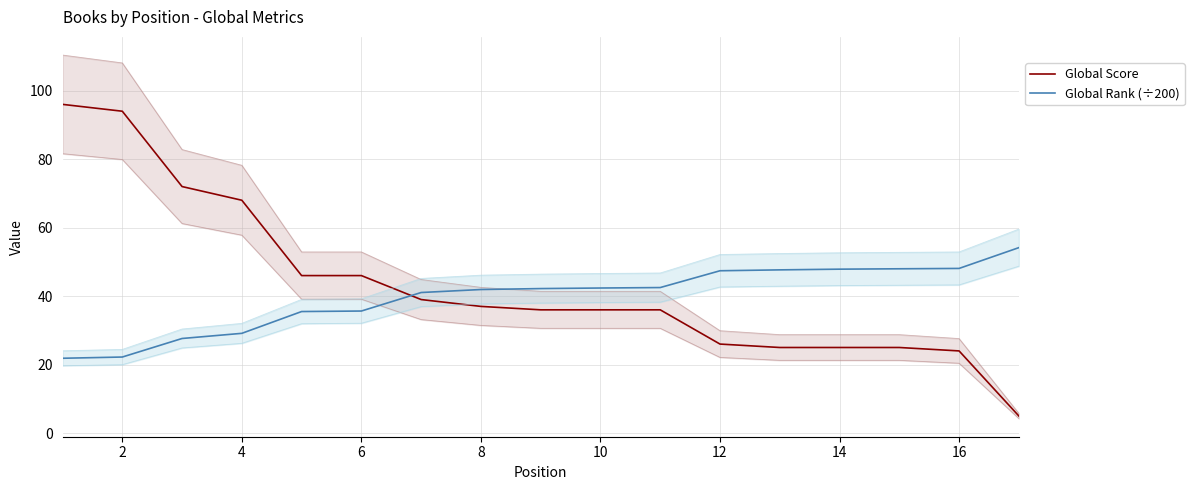

What is the difference between the Global Score values at 8 and 16?

13.0